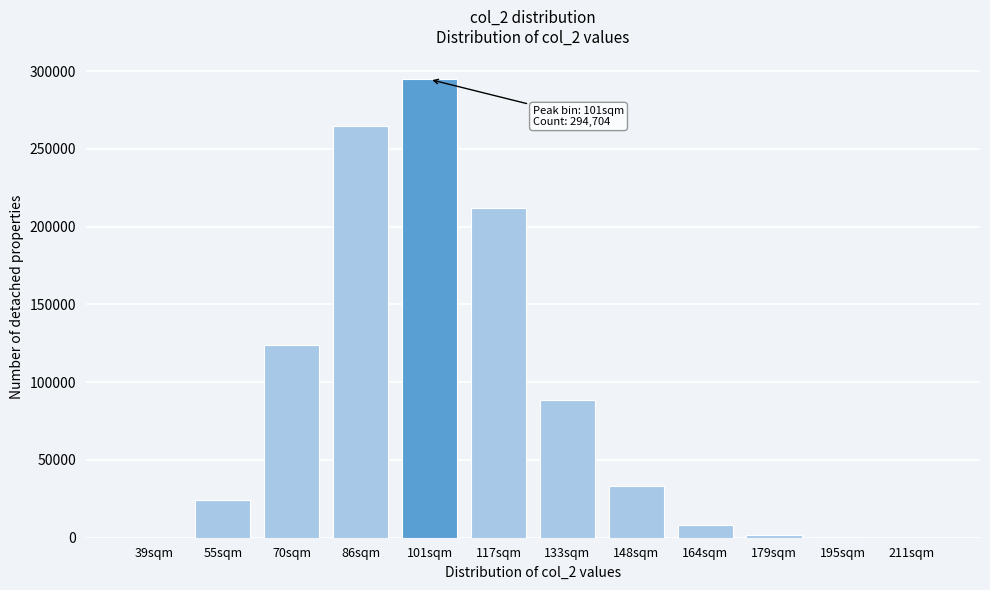

Where is the data nearest to the value 147368?

70sqm